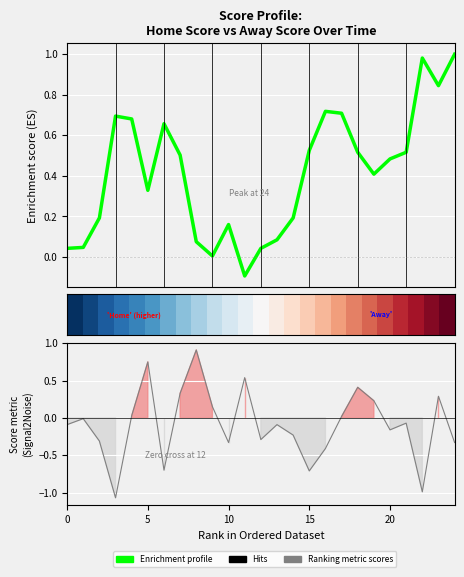

Is the value of Ranking metric scores at 12 greater than the value of Enrichment profile at 5?

No